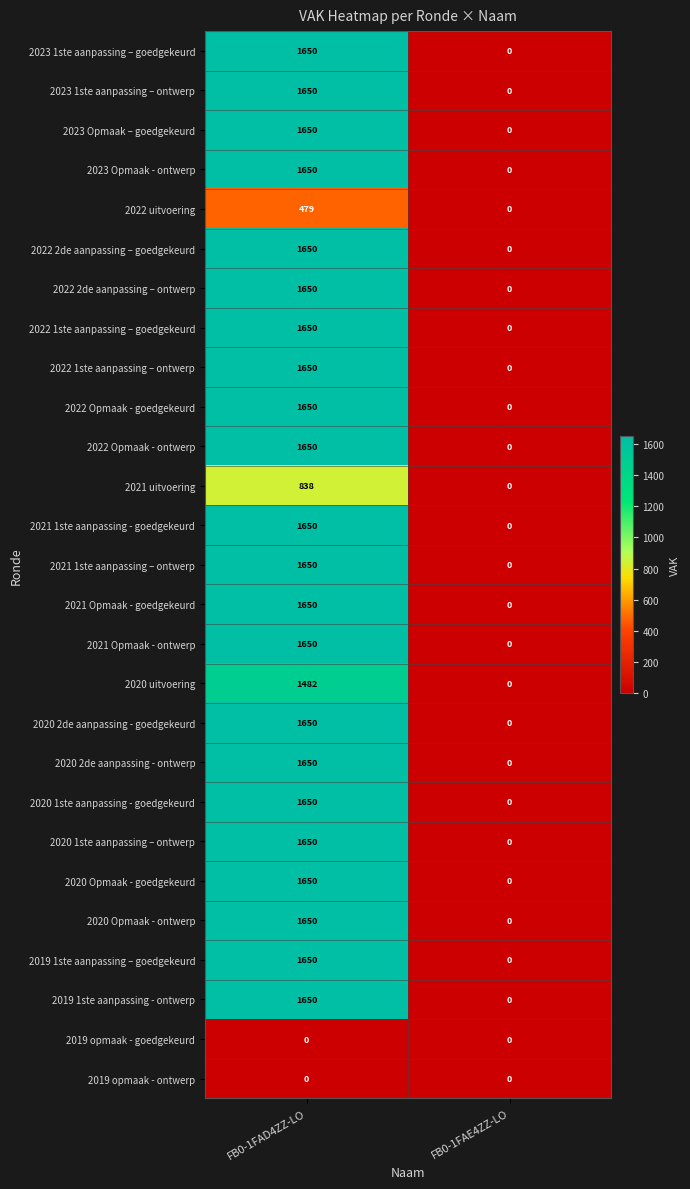

At which label does 2023 Opmaak - ontwerp reach its minimum?

FB0-1FAE4ZZ-LO